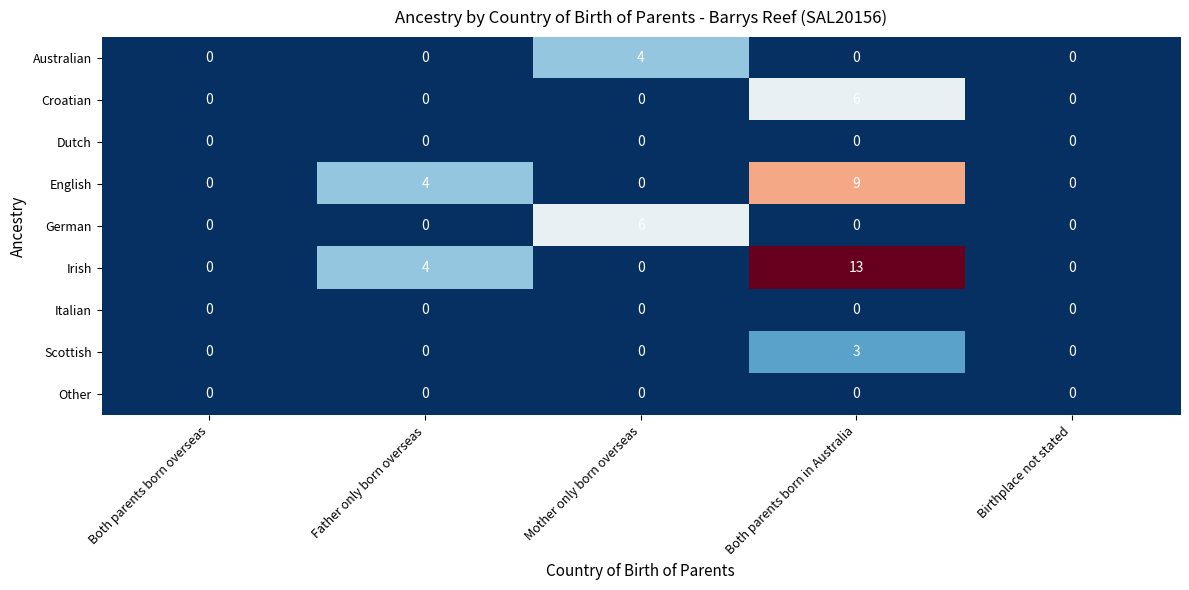

The Irish series shows 5 at Both parents born overseas. True or false?

False